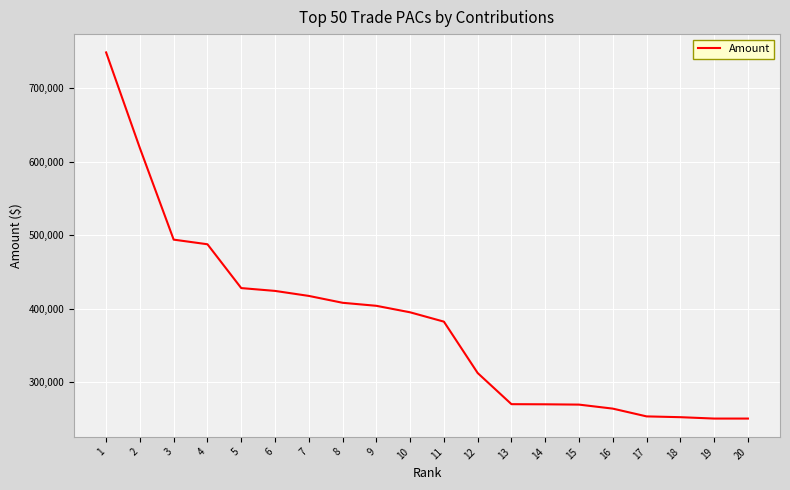

What is the difference between the maximum and minimum values?

497860